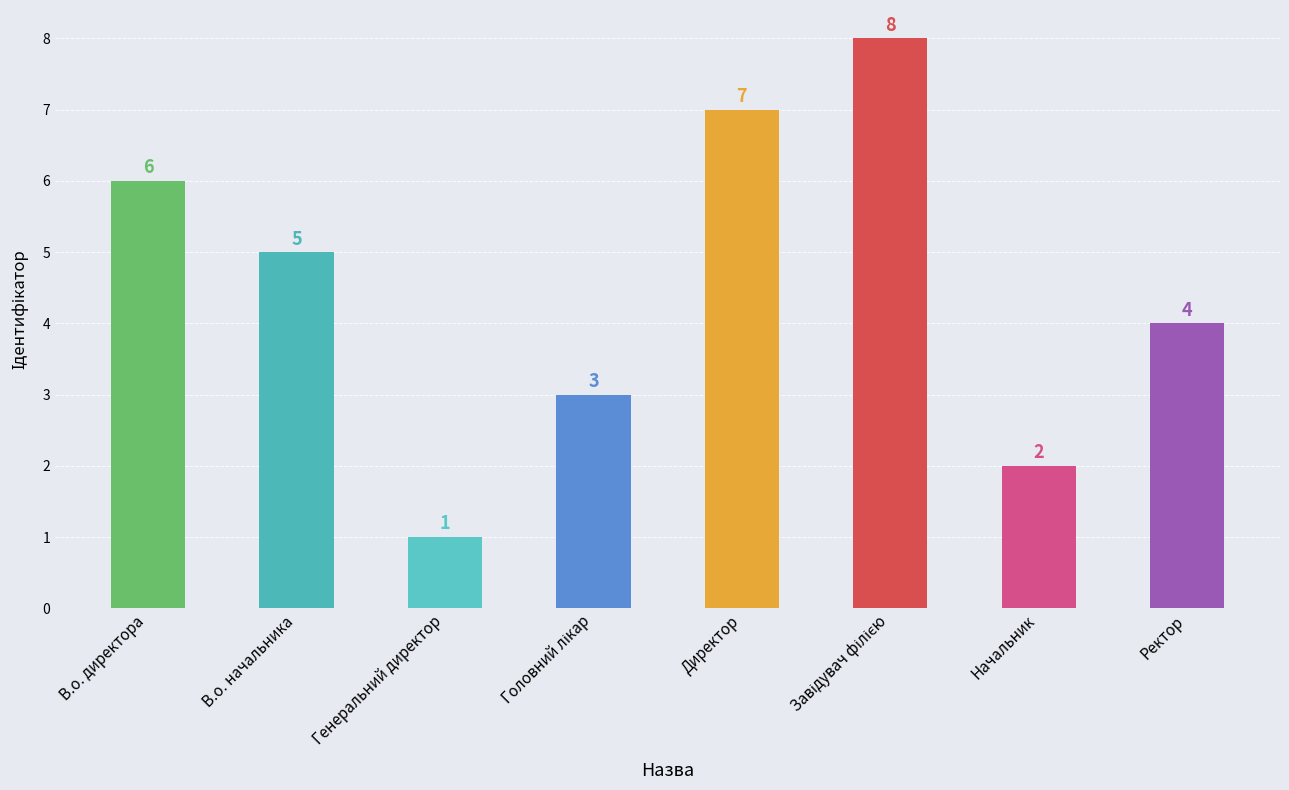

How many data points does each series have?

8